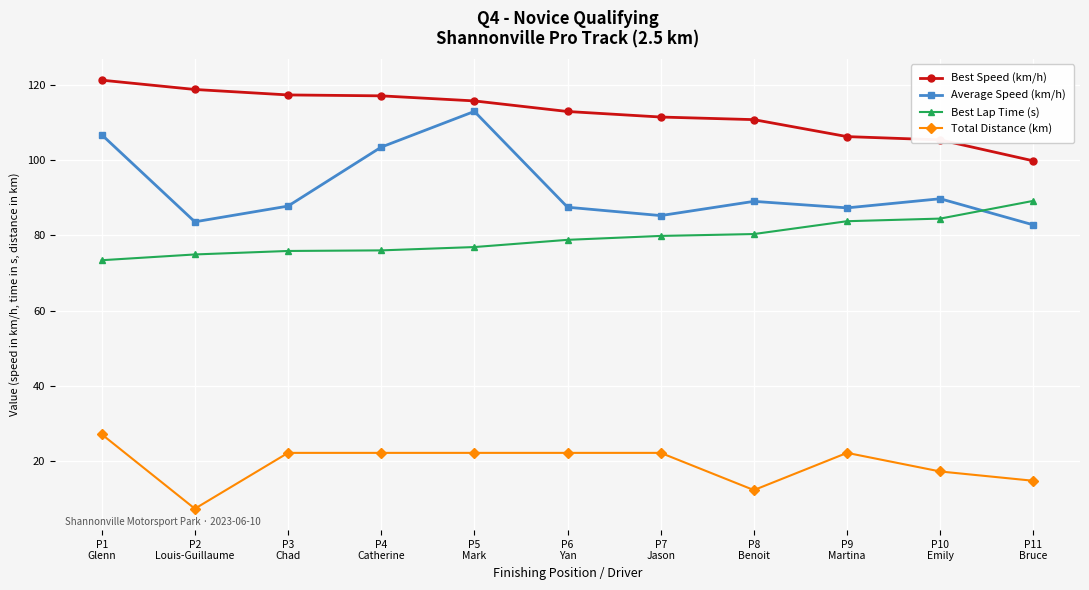

How many interior local valleys does the Average Speed (km/h) series have?

3